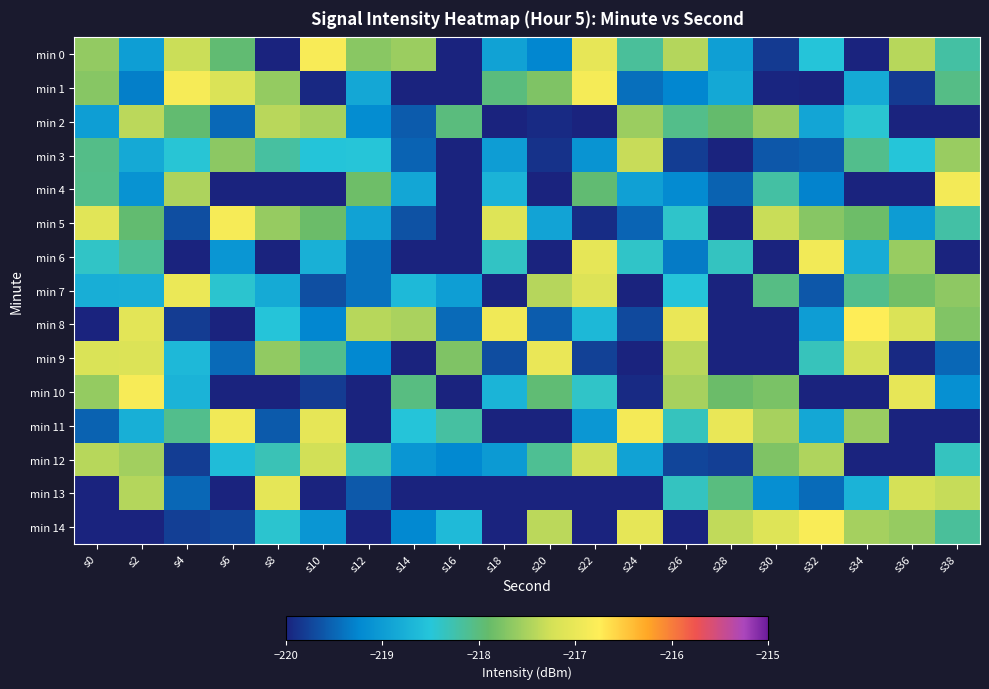

Which series has the largest range (max minus min)?

min 10